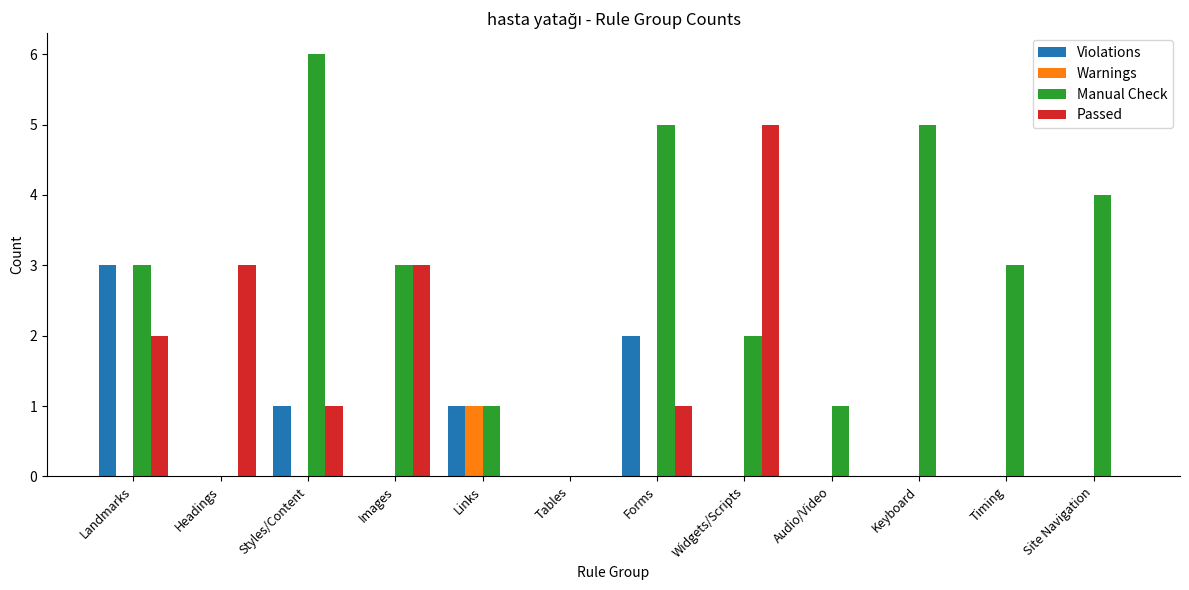

What is the sum of the Passed values at Styles/Content and Landmarks?

3